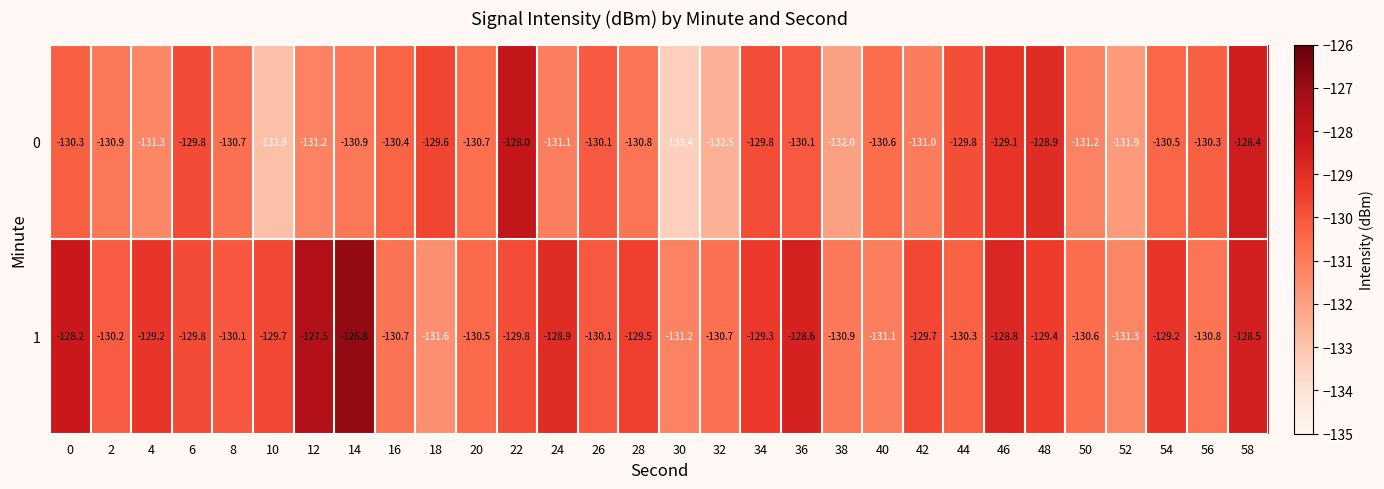

What is the average value of the 1 series?

-129.8